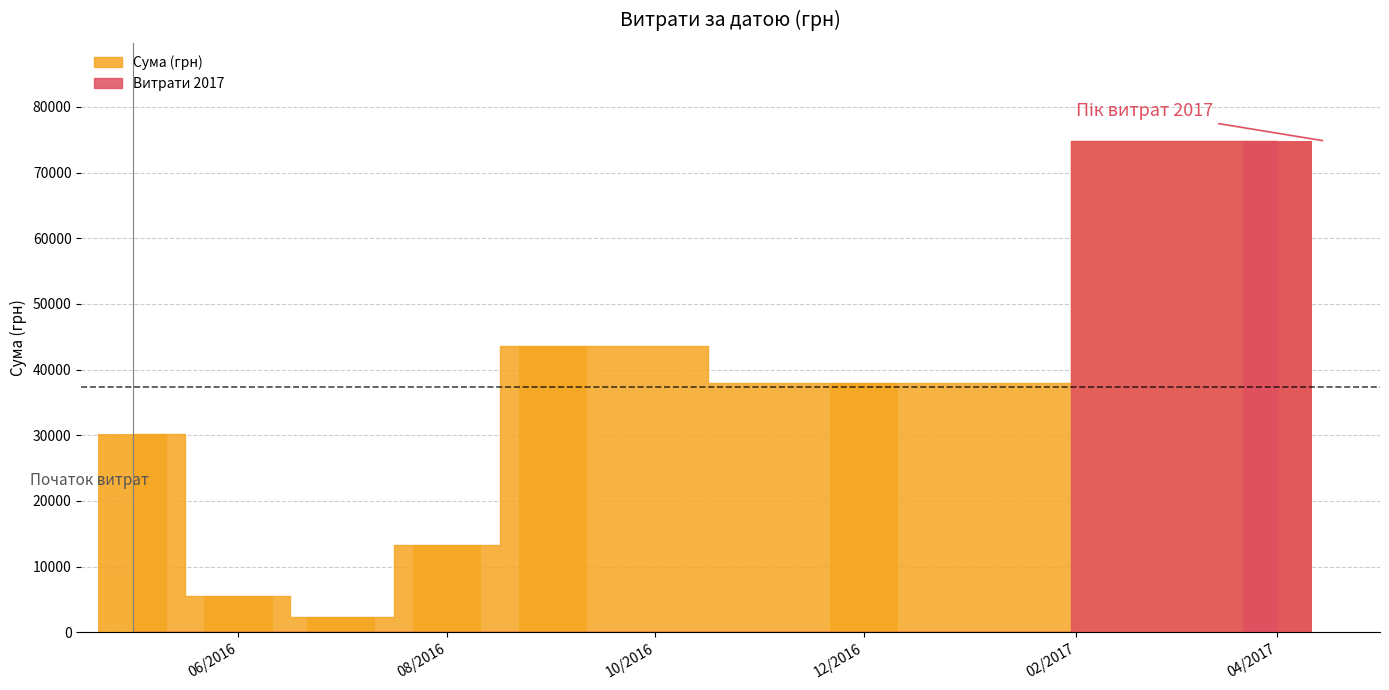

What is the change in value from 6 to 15?

+16642.3